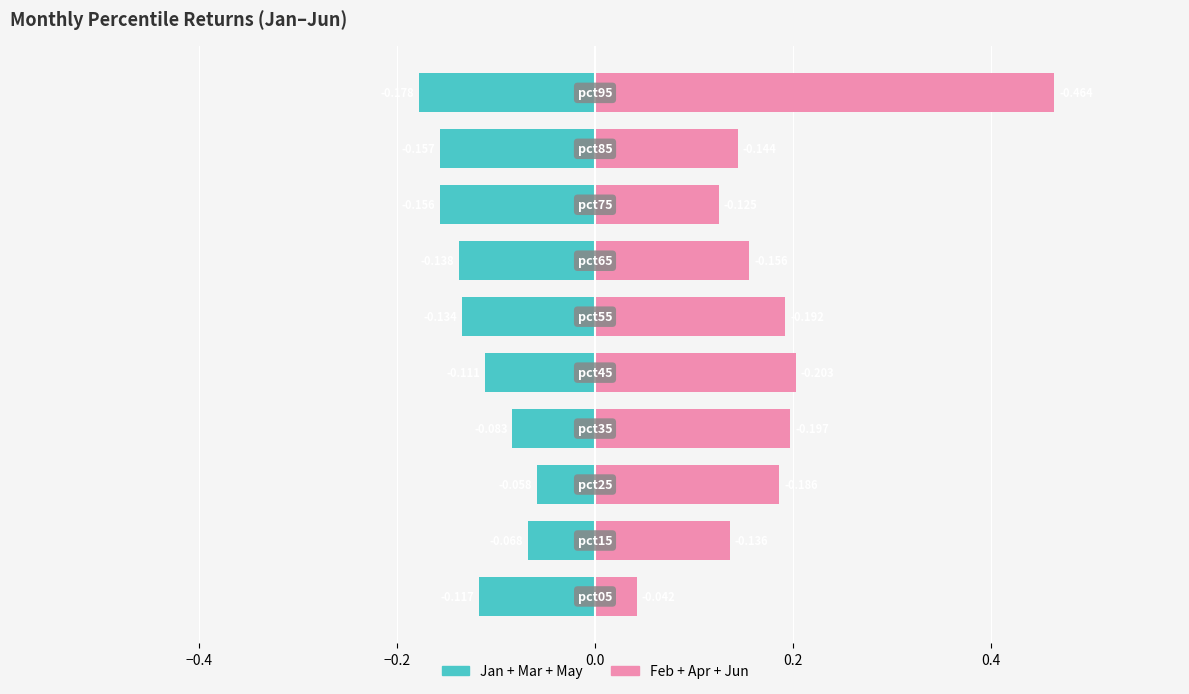

Rank the series at −0.4 from lowest to highest value.

Jan+Mar+May, Feb+Apr+Jun